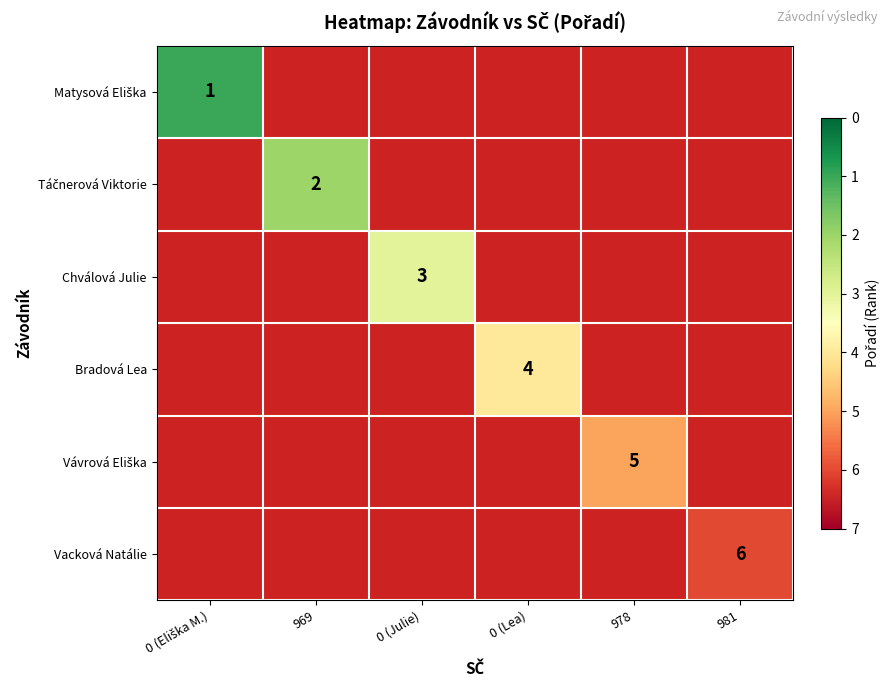

The Táčnerová Viktorie series shows 2.0 at 969. True or false?

True